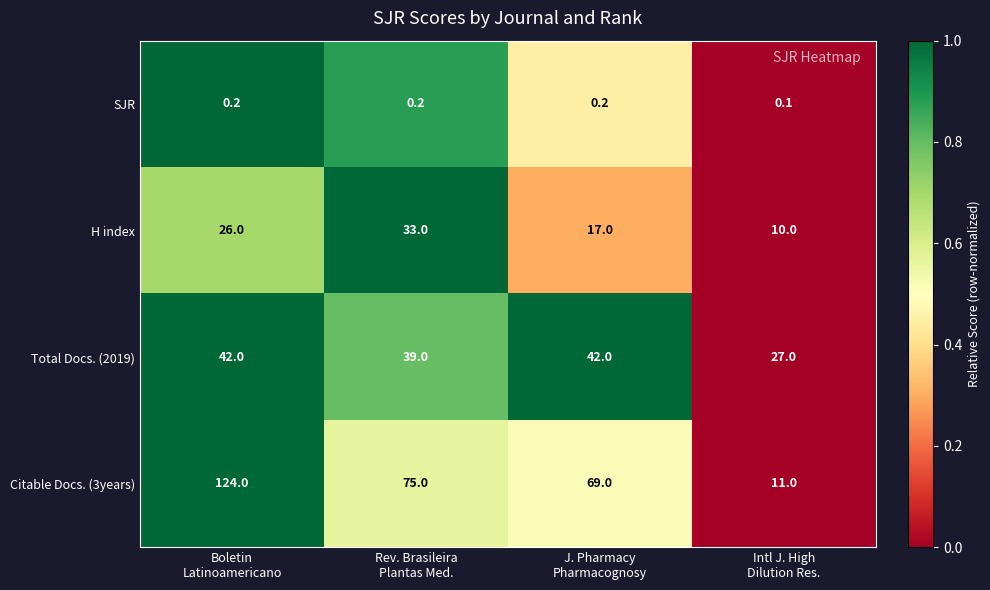

Which series has the largest total across all categories?

Citable Docs. (3years)